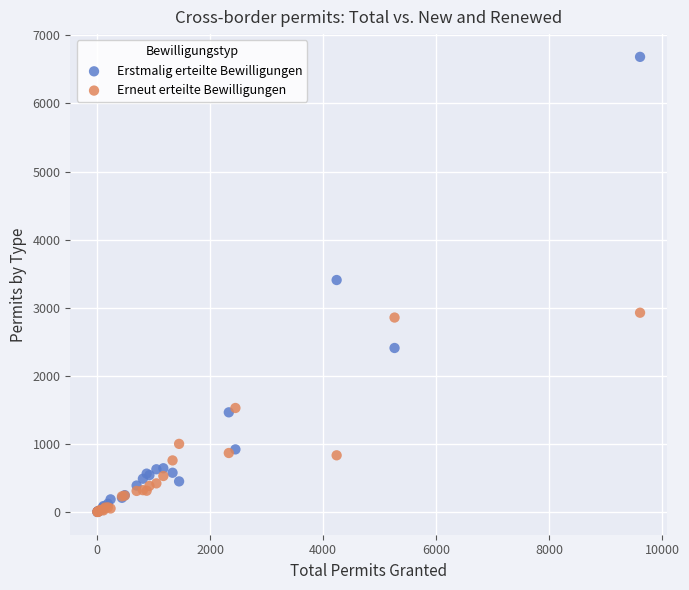

What are all the series names shown in the legend?

Erstmalig erteilte Bewilligungen, Erneut erteilte Bewilligungen